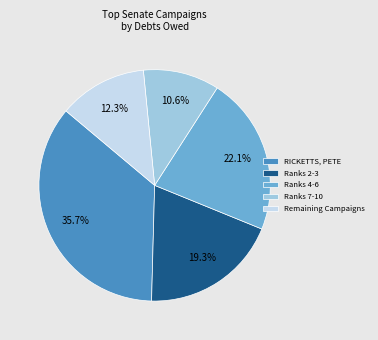

Combined, do Ranks 4-6 and RICKETTS, PETE account for over 50%?

Yes